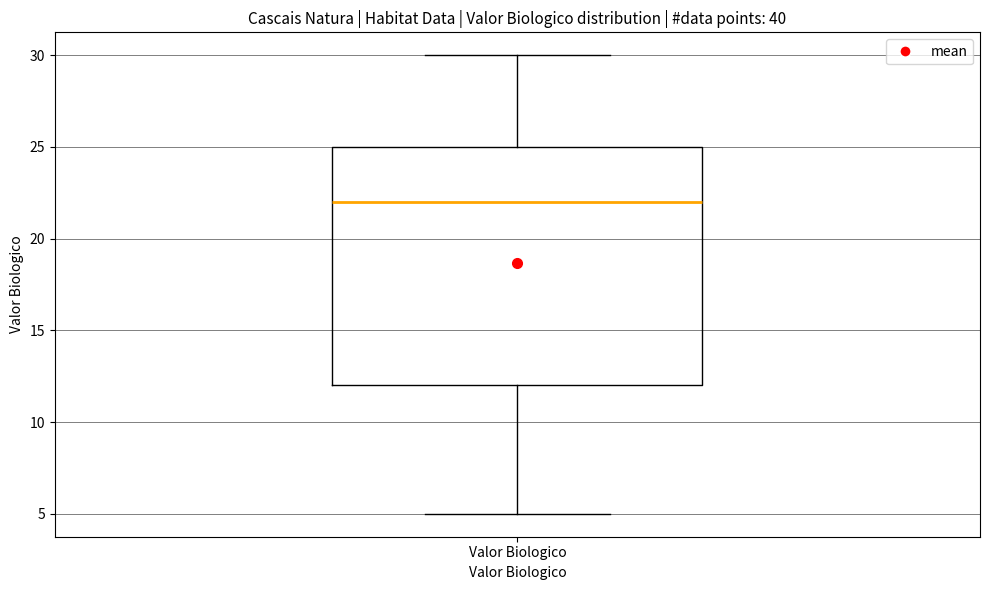

Transcribe this box plot: give where the median line is, the range the box spans, and where the two whiskers end, as read against the y-axis. The values are not printed on the chart, so give them approximately, as read against the axis.

median 22, box 12 to 25, whiskers 5 to 30